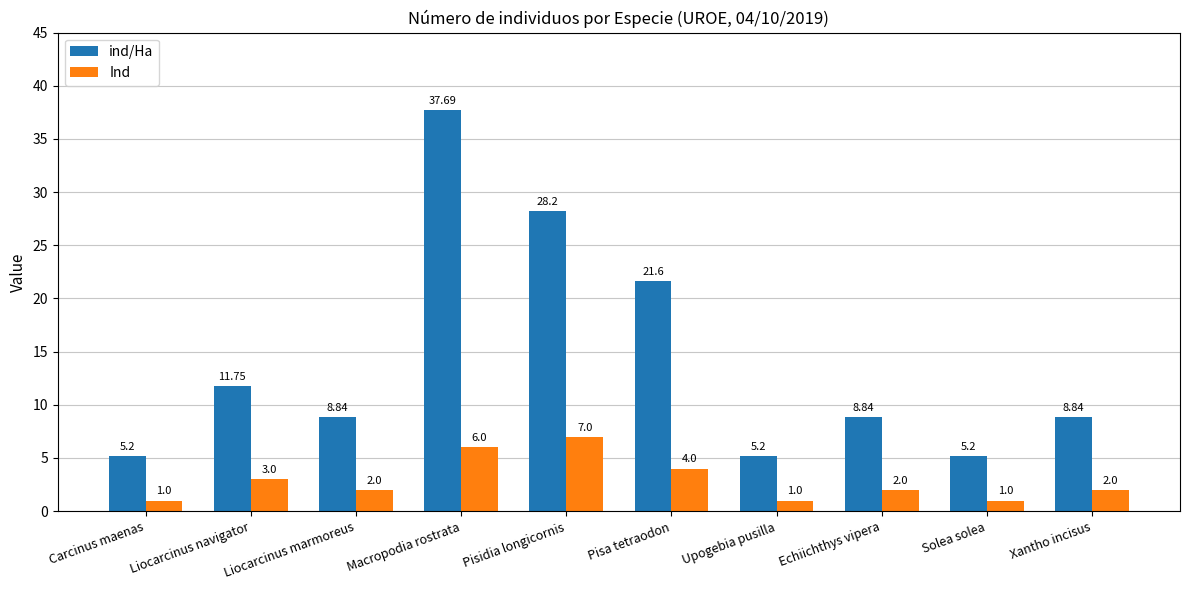

Which category has the highest value across all series?

Macropodia rostrata